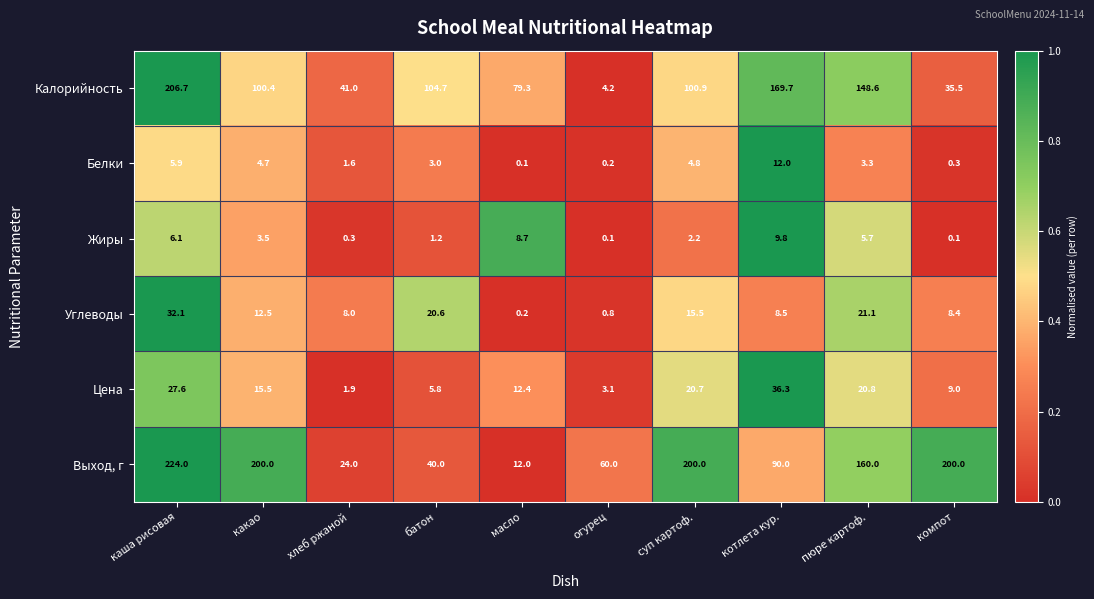

At батон, list the series in order from smallest to largest.

Жиры, Белки, Цена, Углеводы, Выход, г, Калорийность